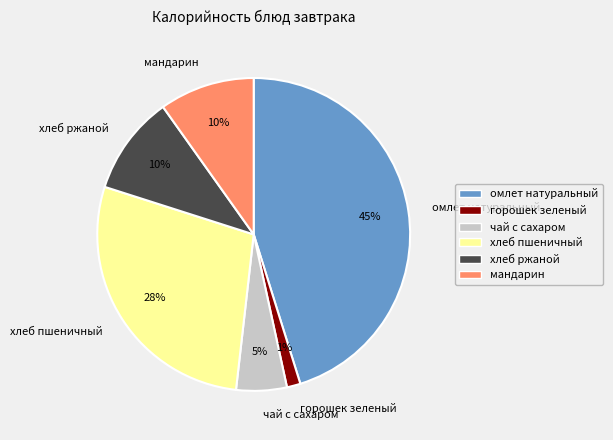

Do хлеб пшеничный and чай с сахаром together represent more than half of the pie?

No